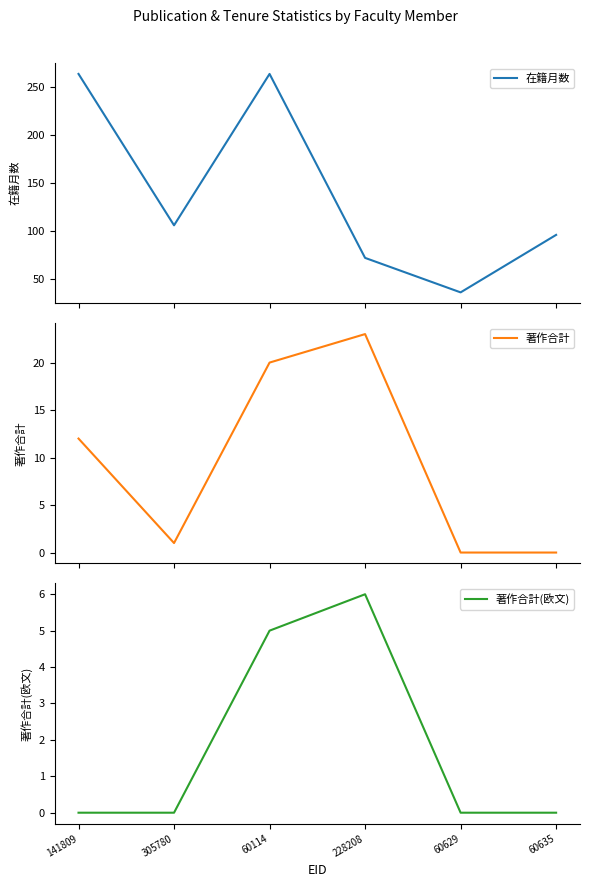

What is the difference between the maximum and minimum values in the 著作合計 series?

23